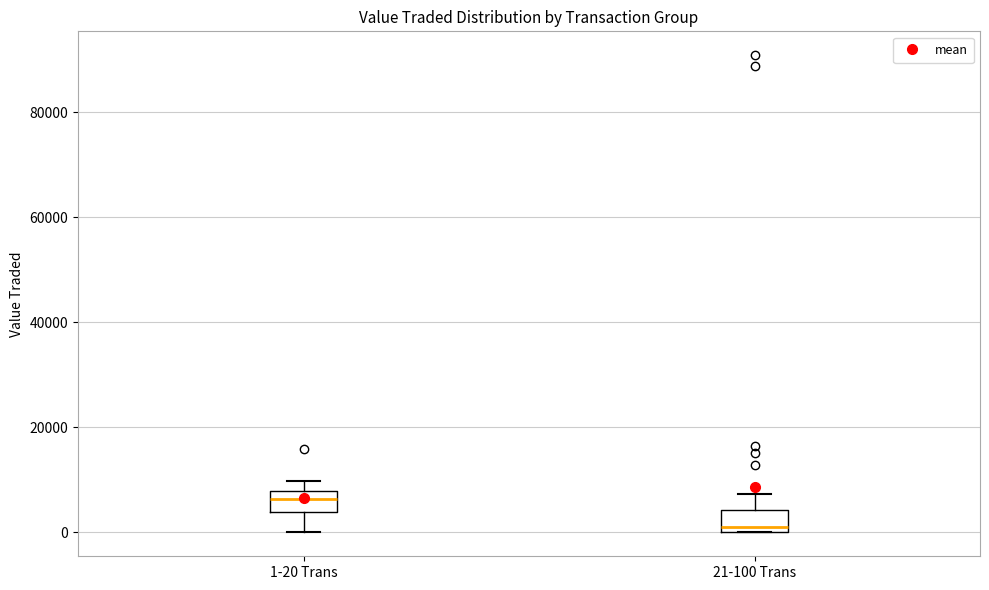

Reading left to right, transcribe this box plot: for each box, give where its median line is, the range the box spans, and where its two whiskers end, as read against the y-axis. The values are not printed on the chart, so give them approximately, as read against the axis.

1-20 Trans: median 6000, box 4000 to 8000, whiskers 0 to 10000
21-100 Trans: median 2000, box 0 to 4000, whiskers 0 to 8000